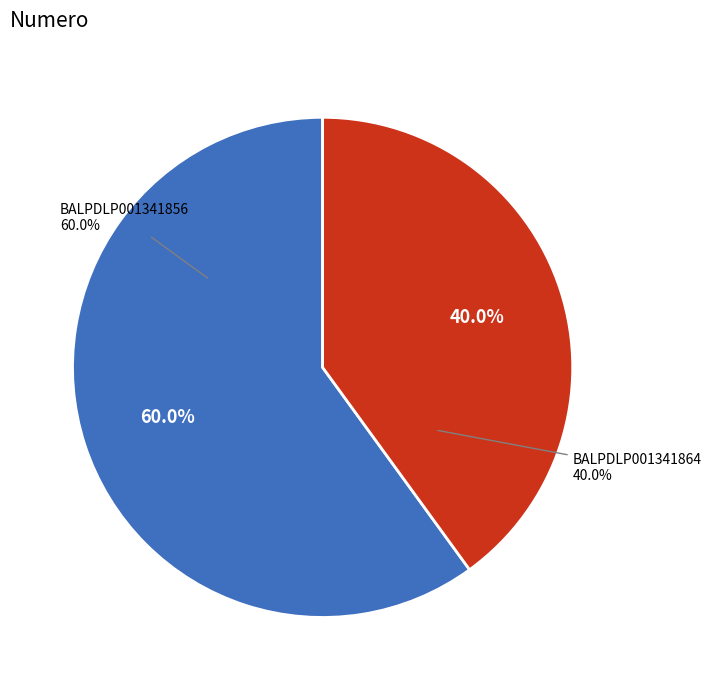

To the nearest percent, what is the combined percentage of BALPDLP001341856 and BALPDLP001341864?

100%